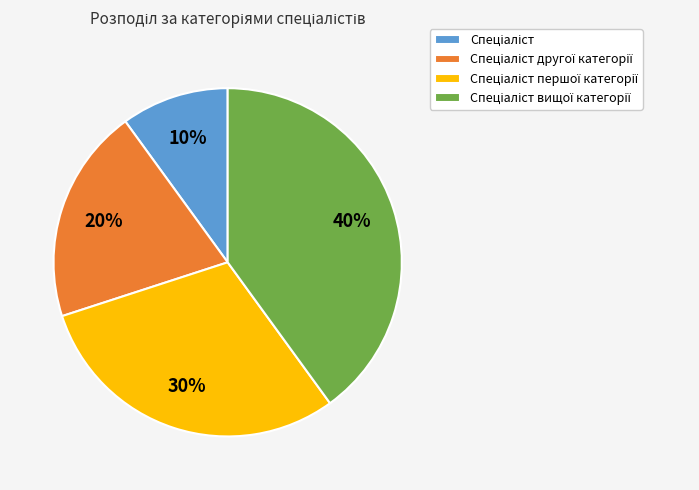

Is there any slice that represents more than half of the pie?

No